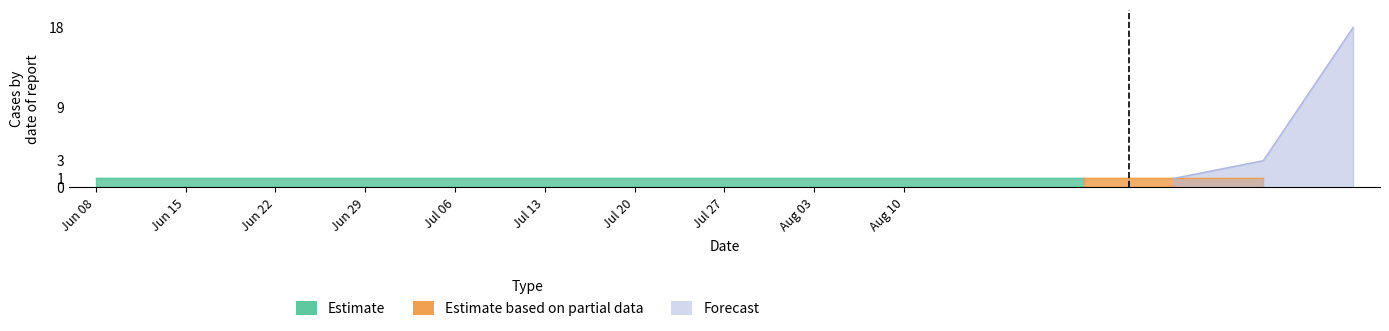

Reading right to left, list all the values displayed in this chart.

Estimate: 15=1	14=1	13=1	12=1	11=1	10=1	9=1	8=1	7=1	6=1	5=1	4=1	3=1	2=1	1=1
Estimate based on partial data: 15=0	14=1	13=1	12=1	11=0	10=0	9=0	8=0	7=0	6=0	5=0	4=0	3=0	2=0	1=0
Forecast: 15=18	14=3	13=1	12=0	11=0	10=0	9=0	8=0	7=0	6=0	5=0	4=0	3=0	2=0	1=0